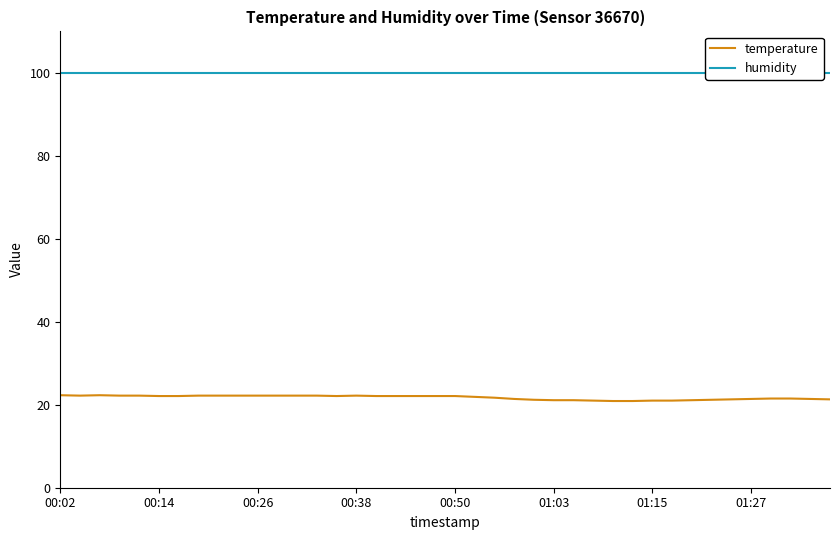

The value of temperature at 31 is 21.0. True or false?

True